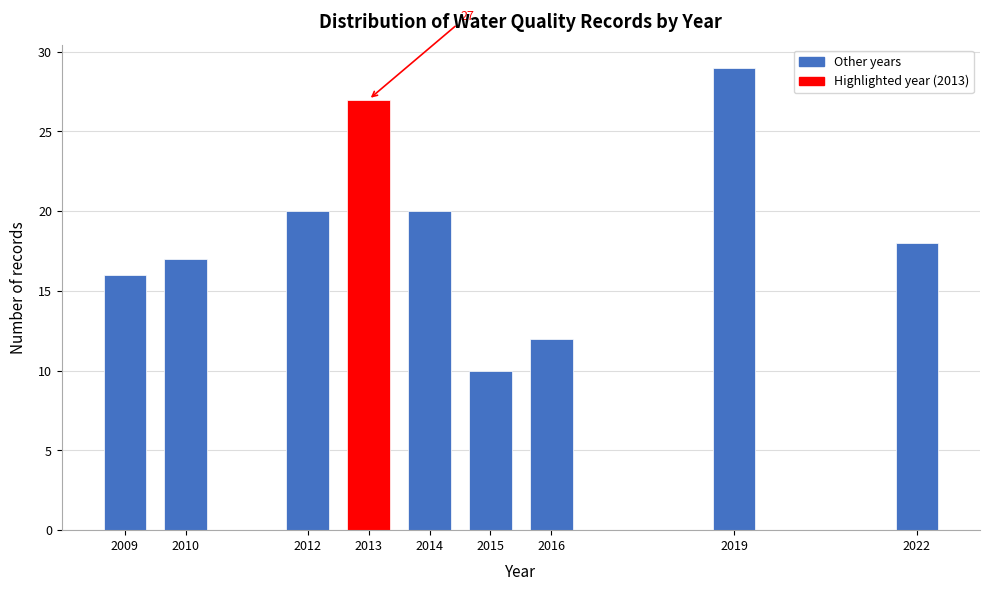

Reading left to right, list all the values displayed in this chart.

2009=16	2010=17	2012=20	2013=27	2014=20	2015=10	2016=12	2019=29	2022=18